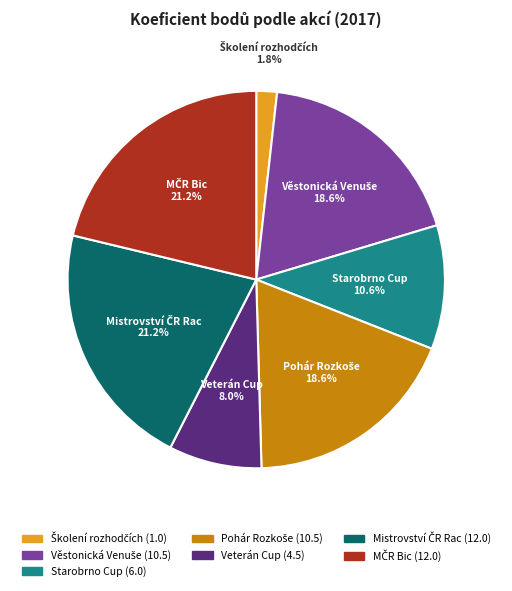

Is there any slice that represents more than half of the pie?

No